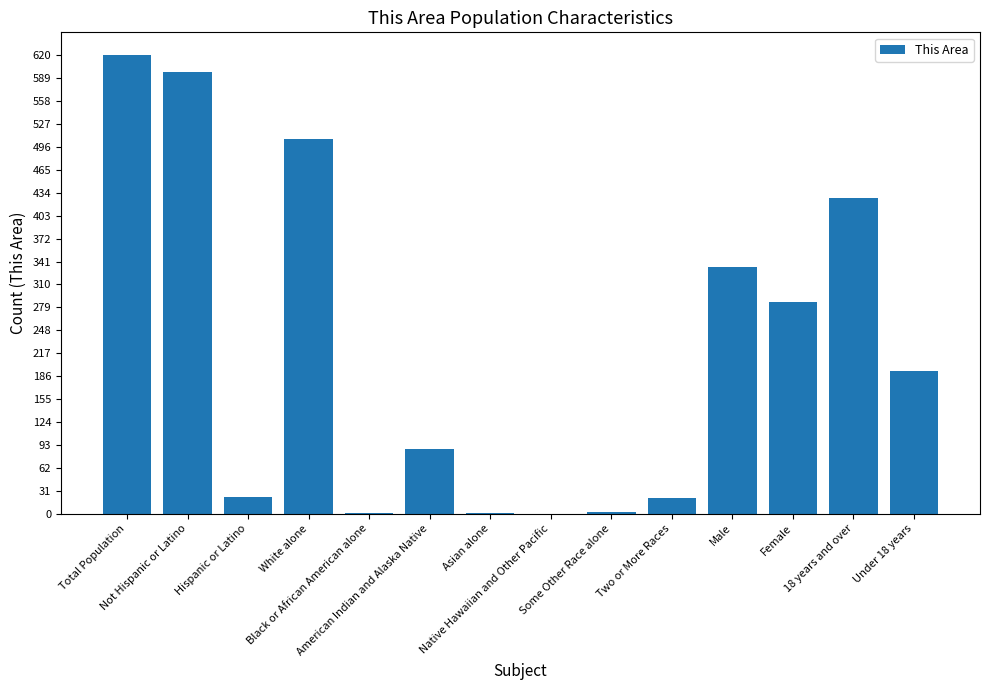

What is the greatest value displayed?

620